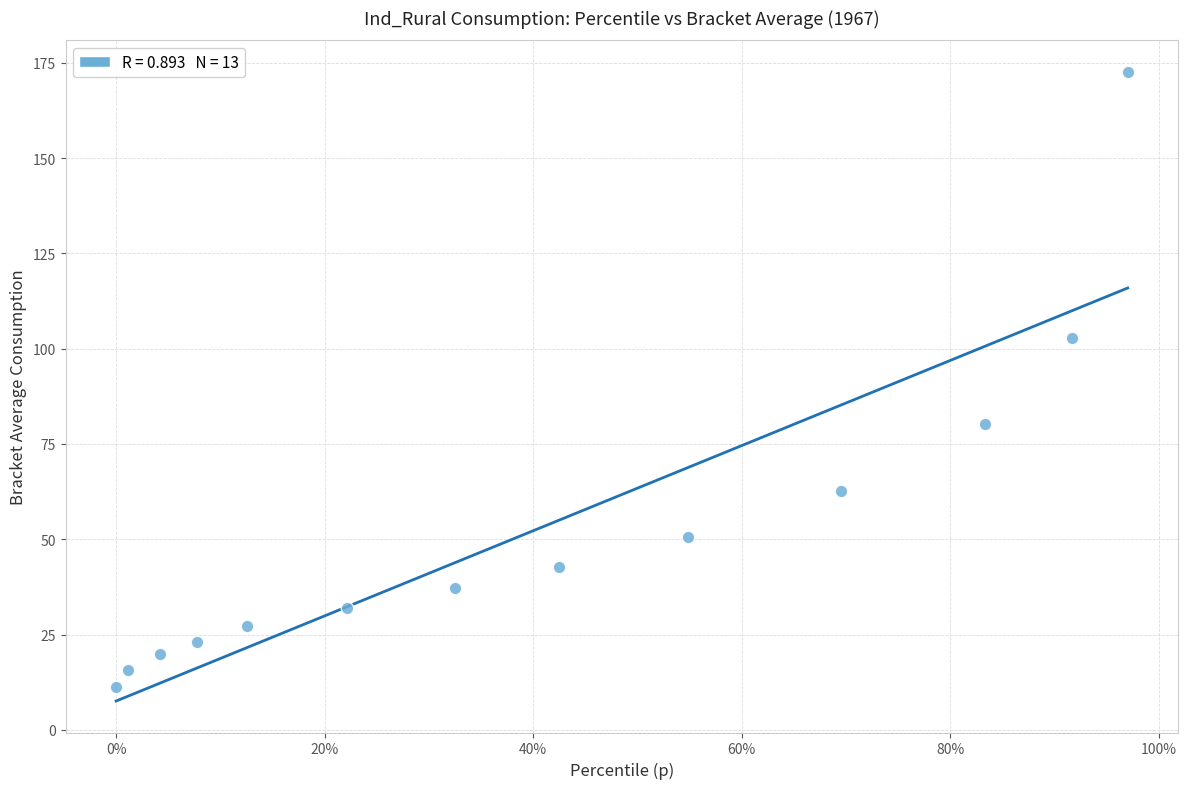

What is the range of Y values (max minus min)?

161.4